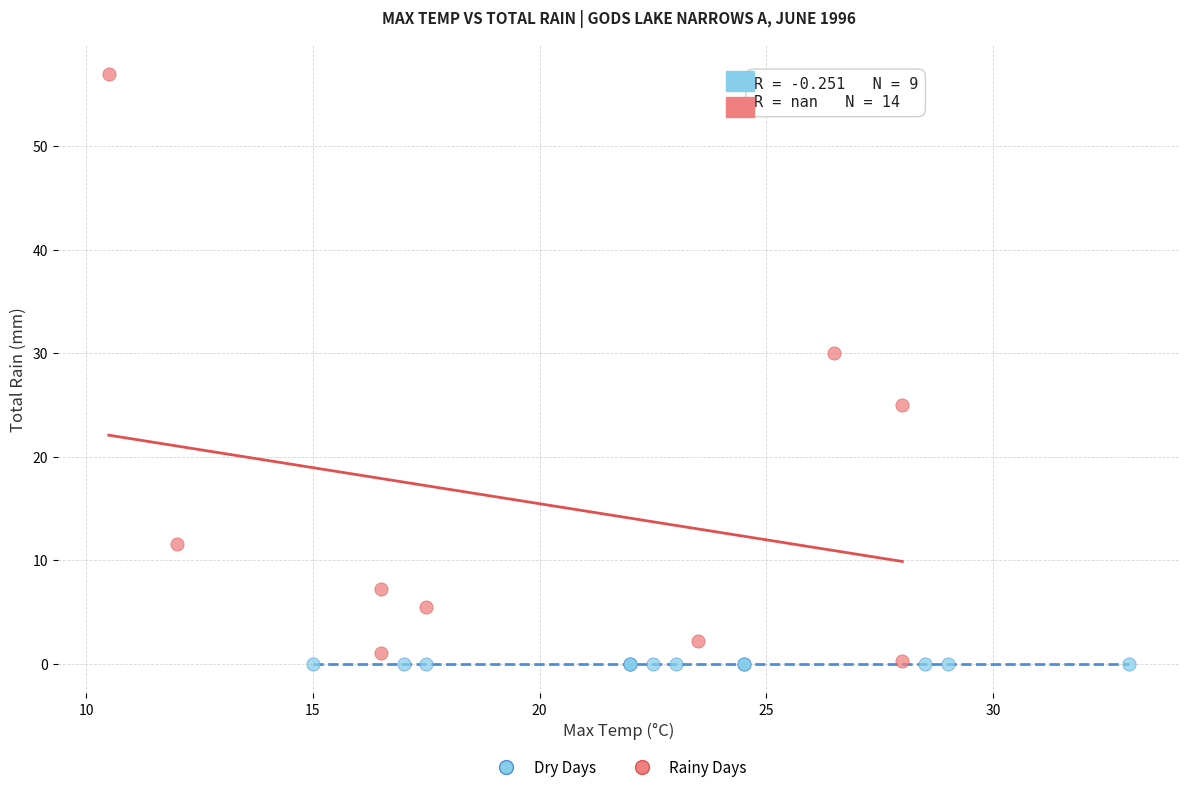

Which series contains the highest Y value?

Rainy Days